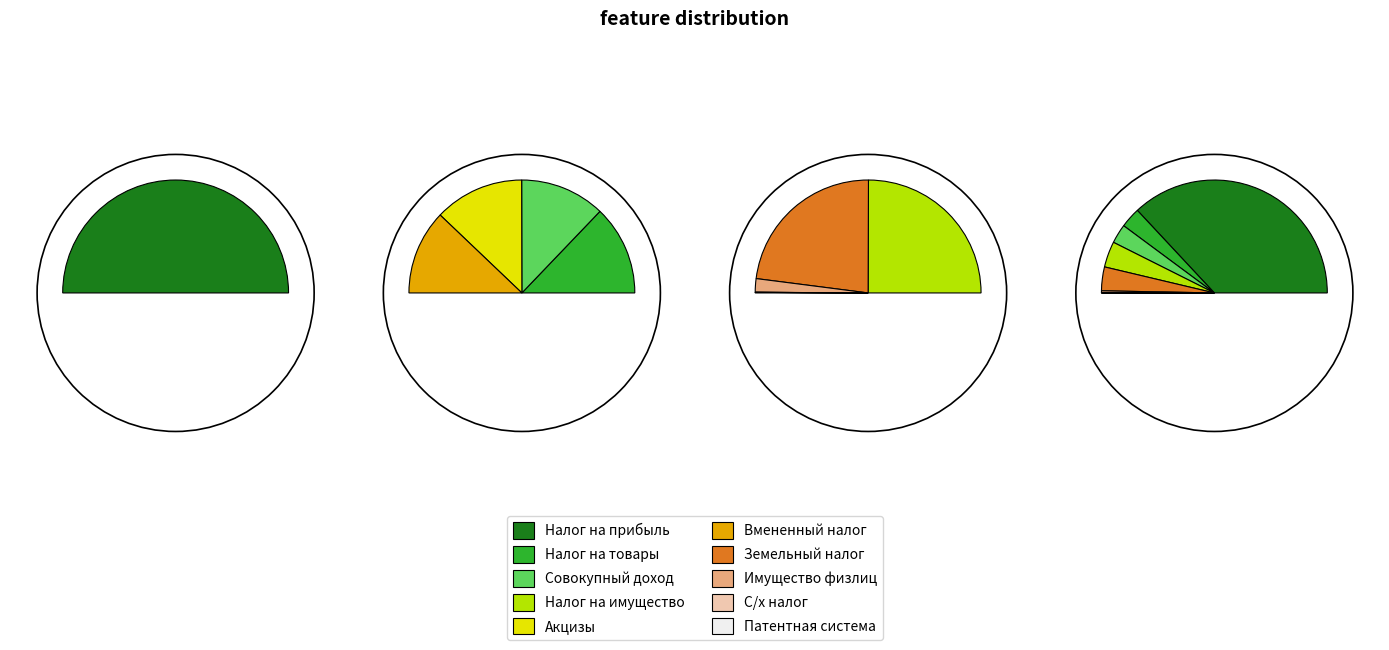

To the nearest percent, what is the difference between the largest and smallest slice percentages?

37%